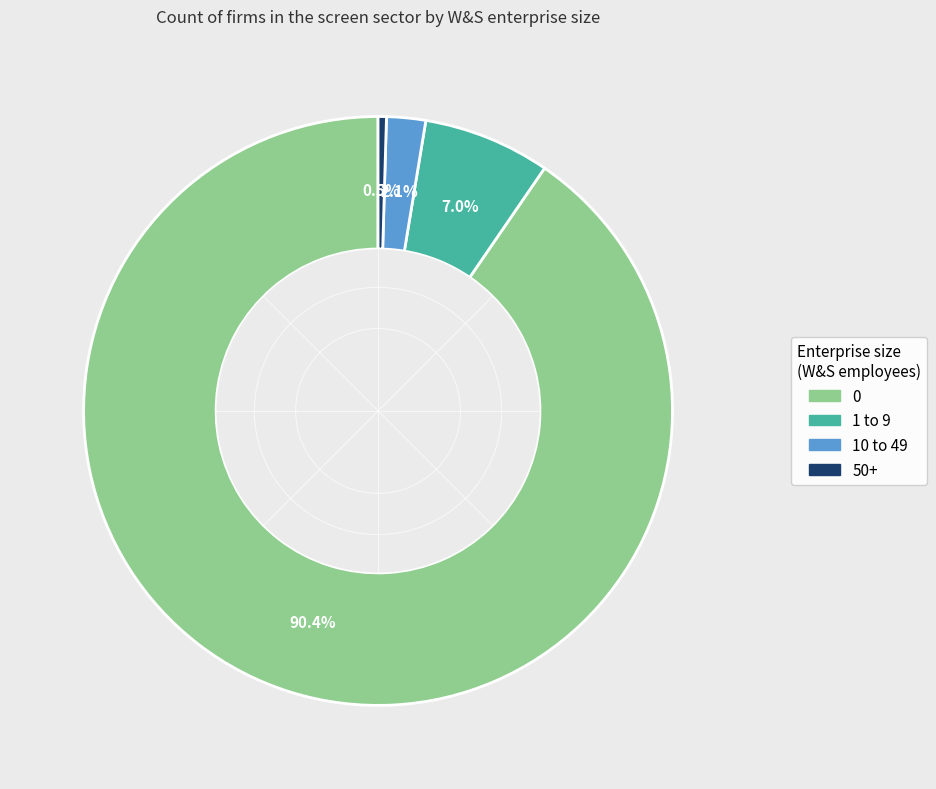

Does 0 represent more than half of the total?

Yes